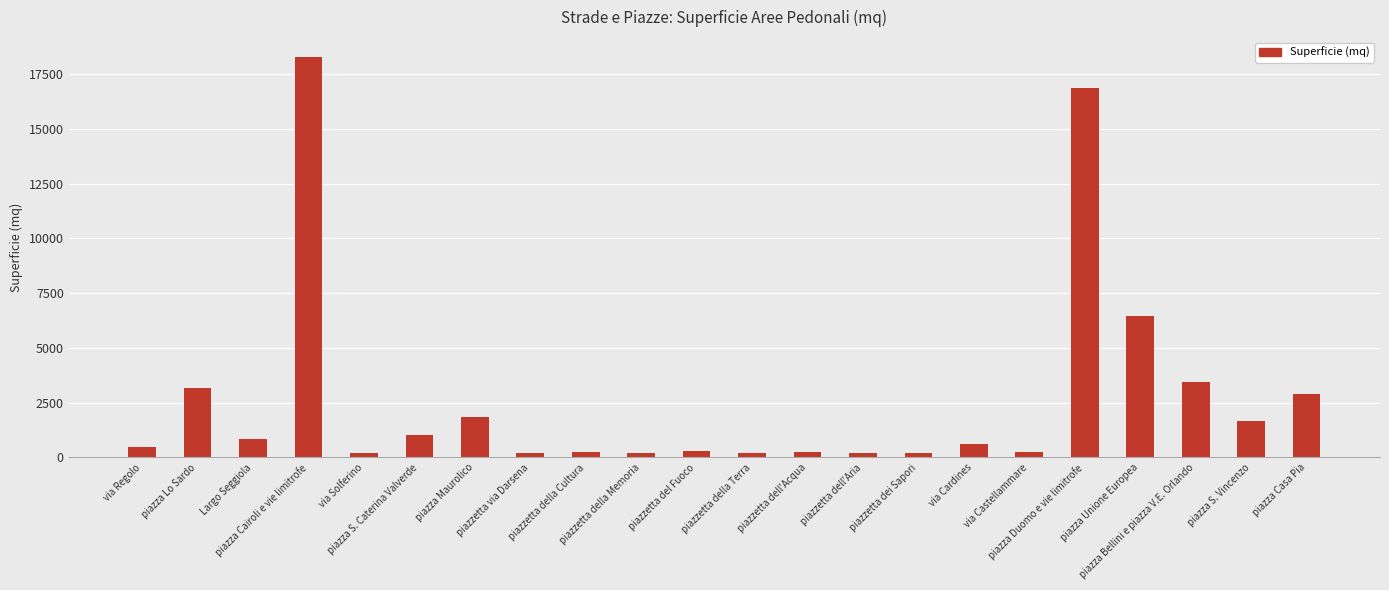

What is the difference between the second highest and minimum values?

16659